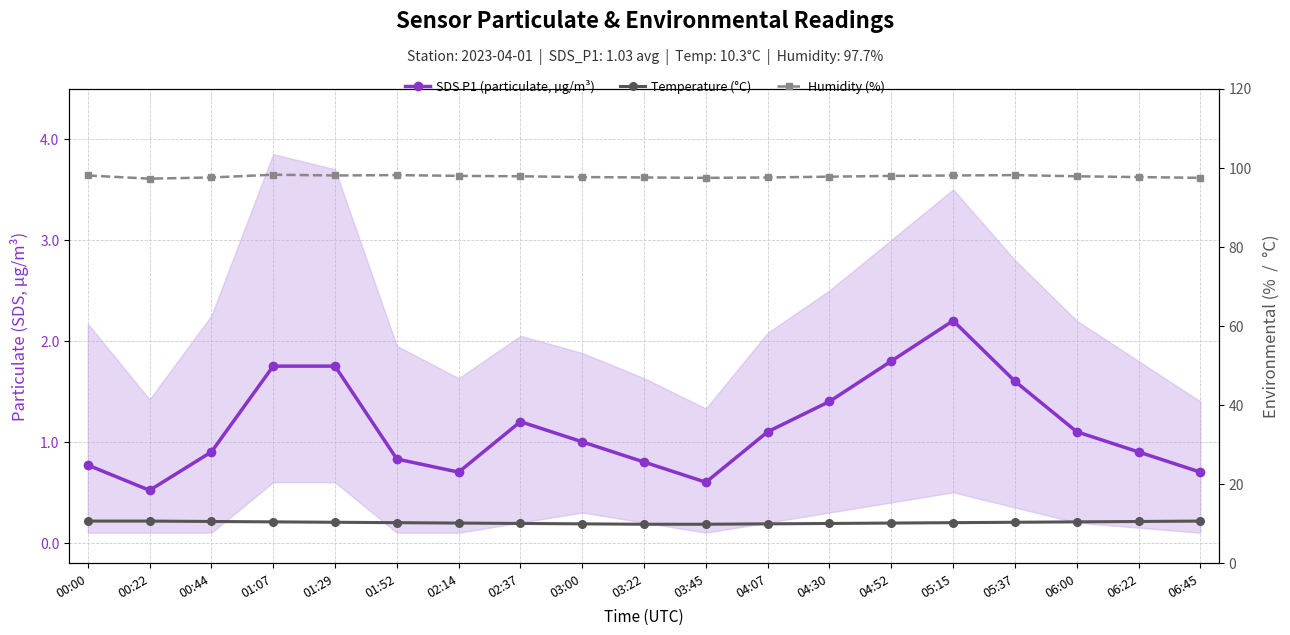

What is the difference between the second highest and second lowest values in the Temperature (°C) series?

0.8